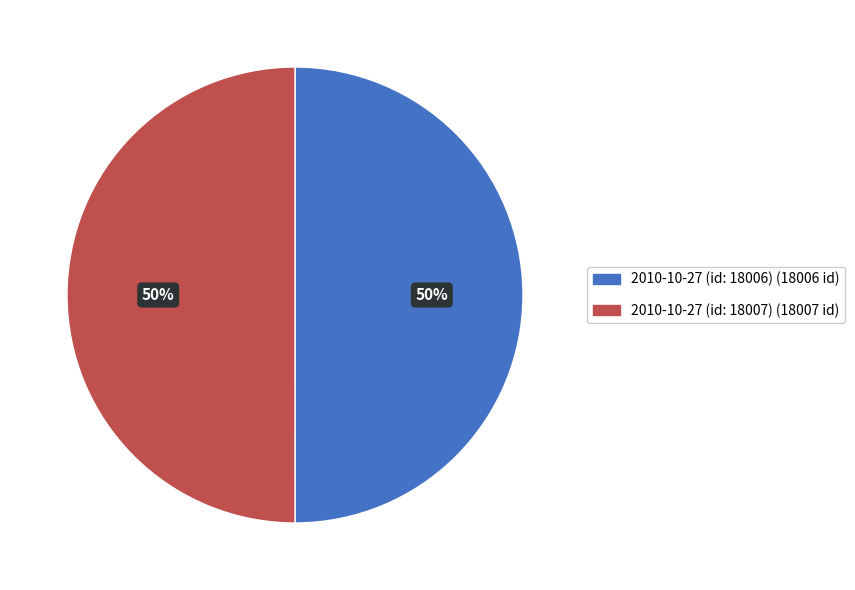

Approximately how many times larger is the value at 2010-10-27 (id: 18006) compared to 2010-10-27 (id: 18007)?

1.0